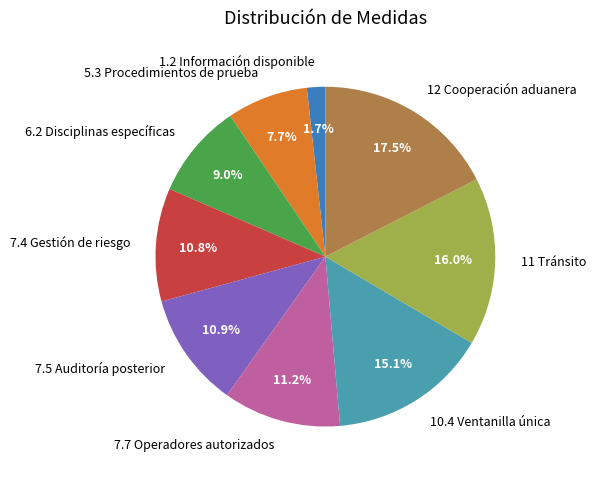

To the nearest percent, what portion does 11 Tránsito represent?

16%